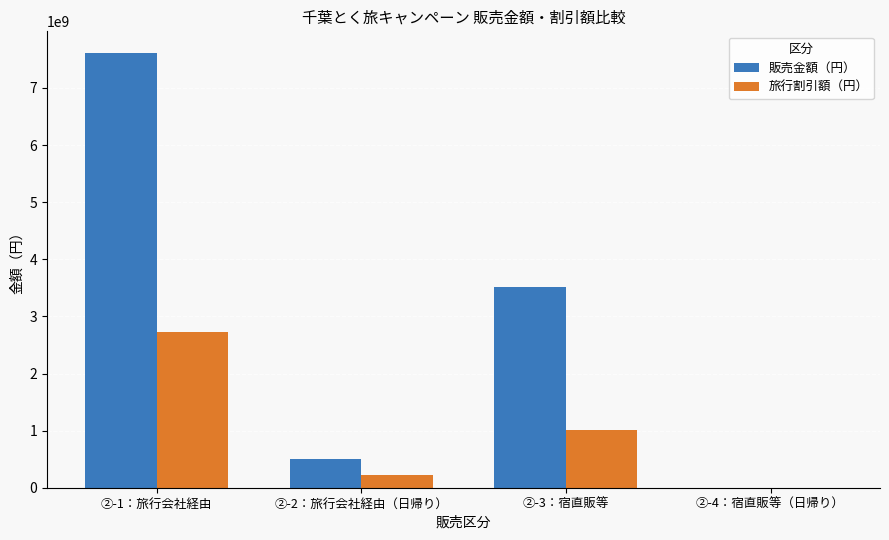

Where is 旅行割引額（円） nearest to the value 1363106967?

②-3：宿直販等